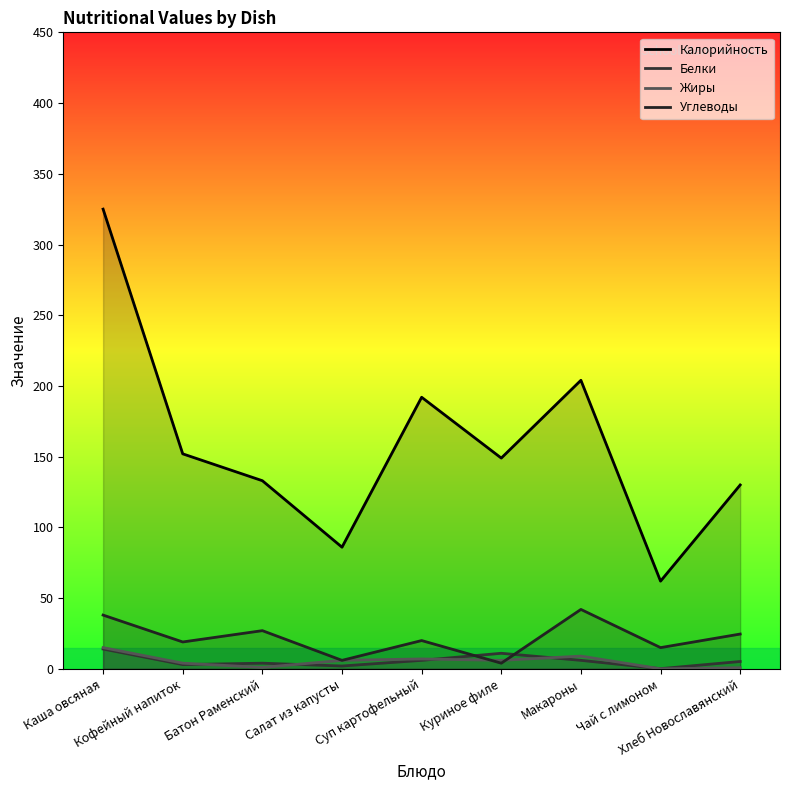

Which has a higher value, Хлеб Новославянский or Макароны?

Макароны